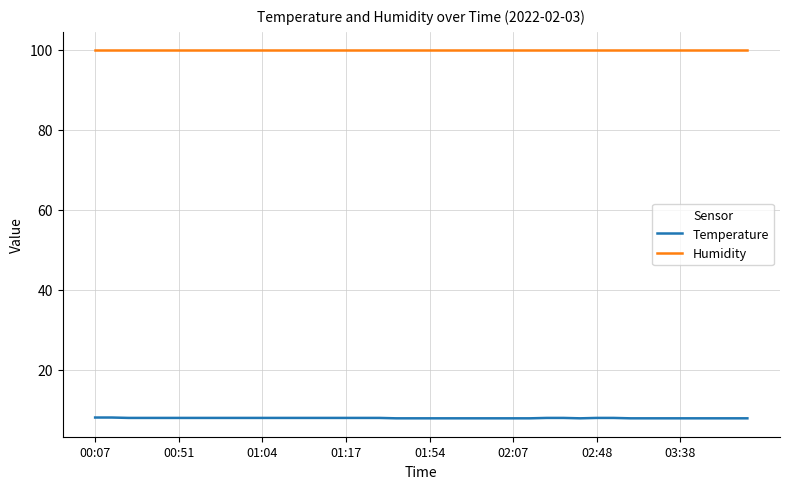

Which series has the largest total across all categories?

Humidity